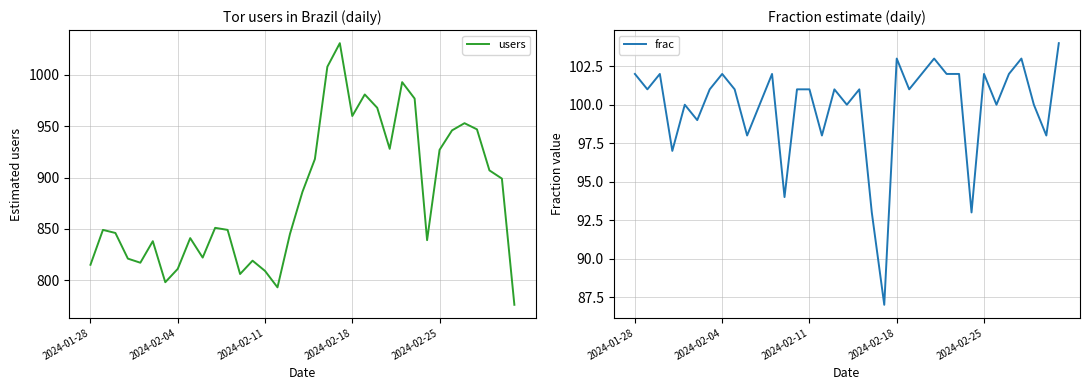

What is the difference between the users values at 12 and 31?

141